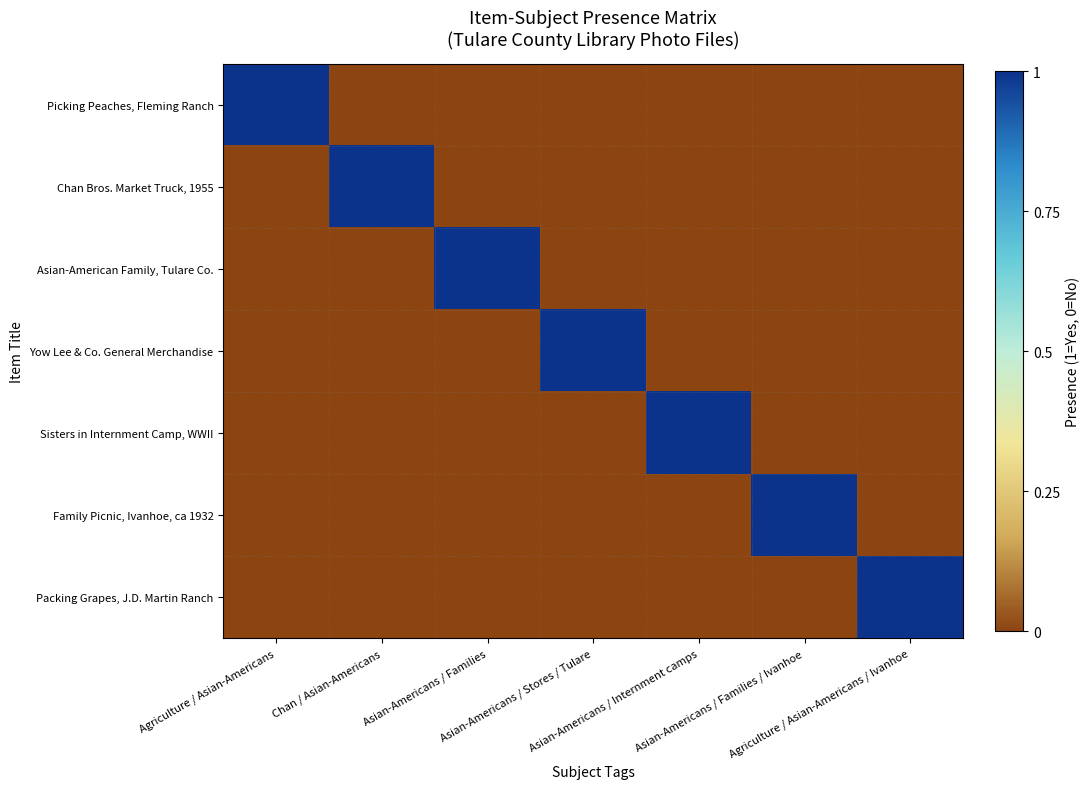

How many data points does each series have?

7